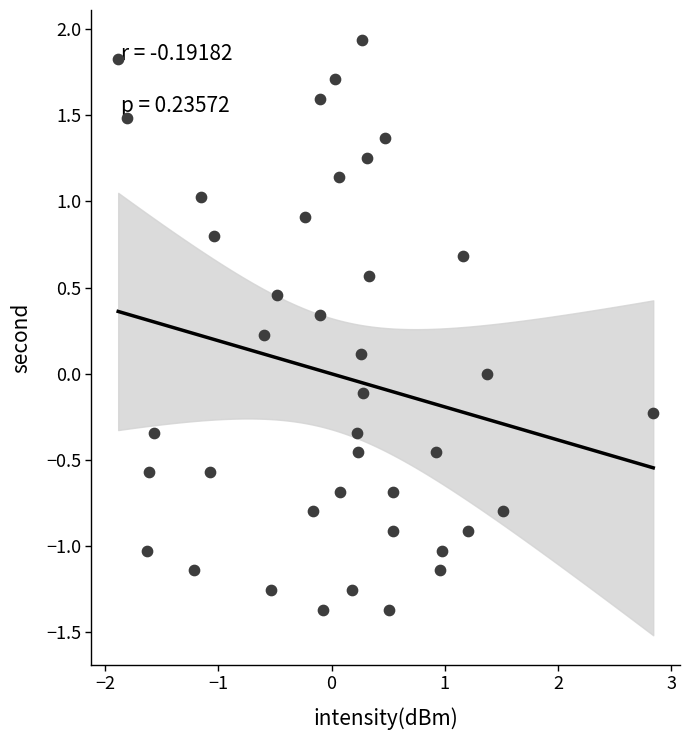

What is the range of Y values (max minus min)?

3.3